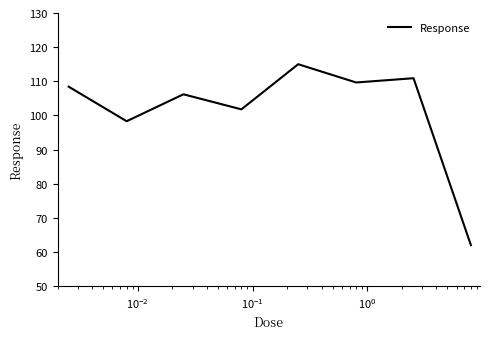

How many series are shown in this chart?

1